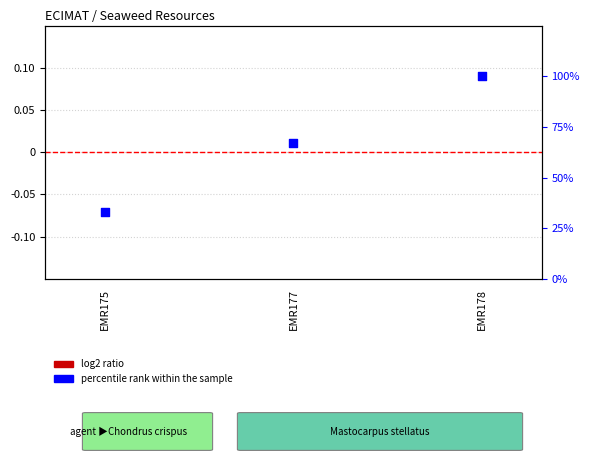

Is the value of log2 ratio at EMR178 greater than the value of percentile rank within the sample at EMR175?

No